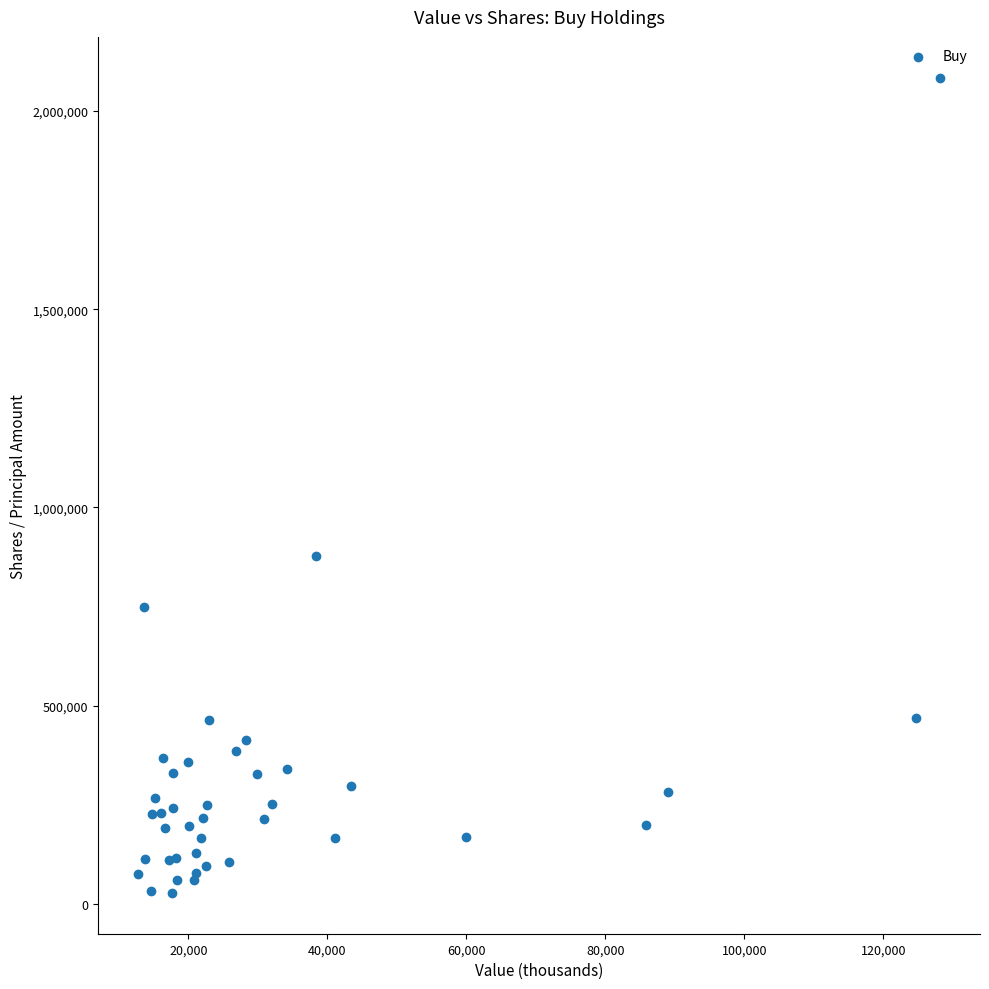

What Y value in the scatter plot is closest to 1055663?

876954